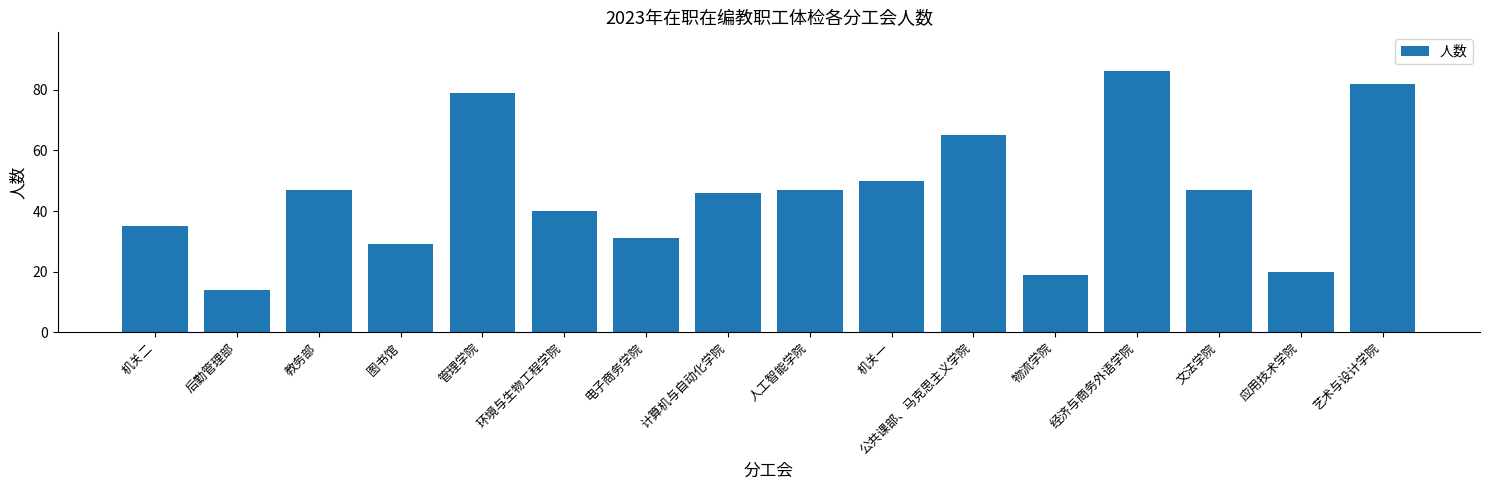

What position from the right is 机关一?

7